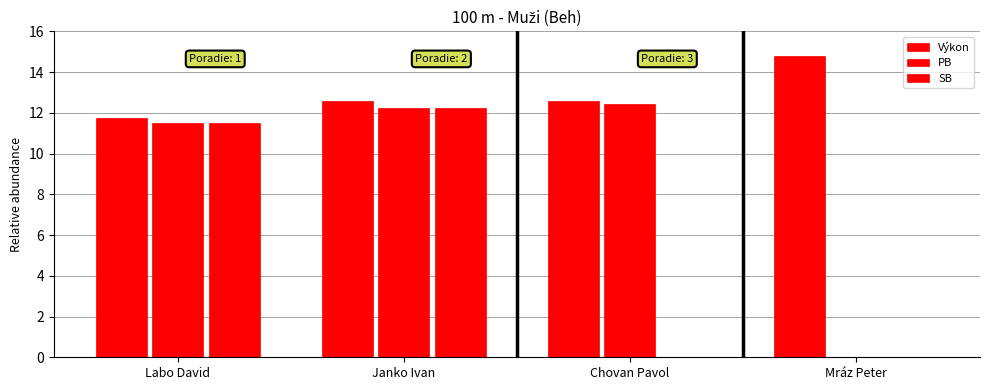

The SB series shows 0.0 at Chovan Pavol. True or false?

True